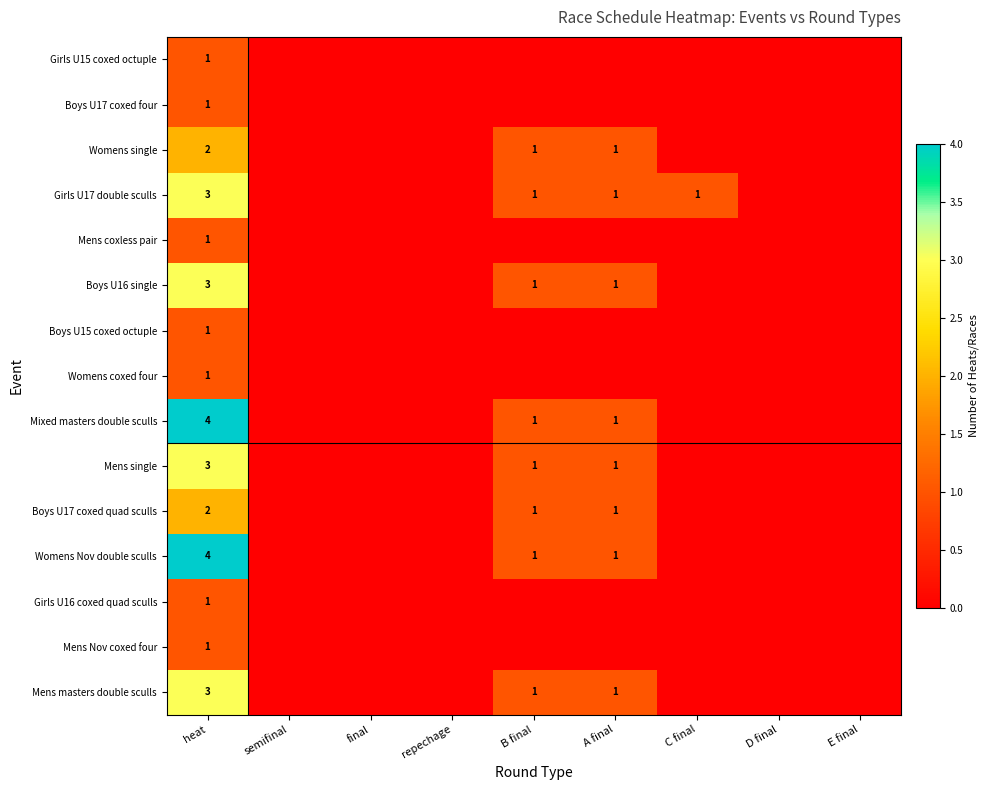

The value of Girls U17 double sculls at B final is 1. True or false?

True